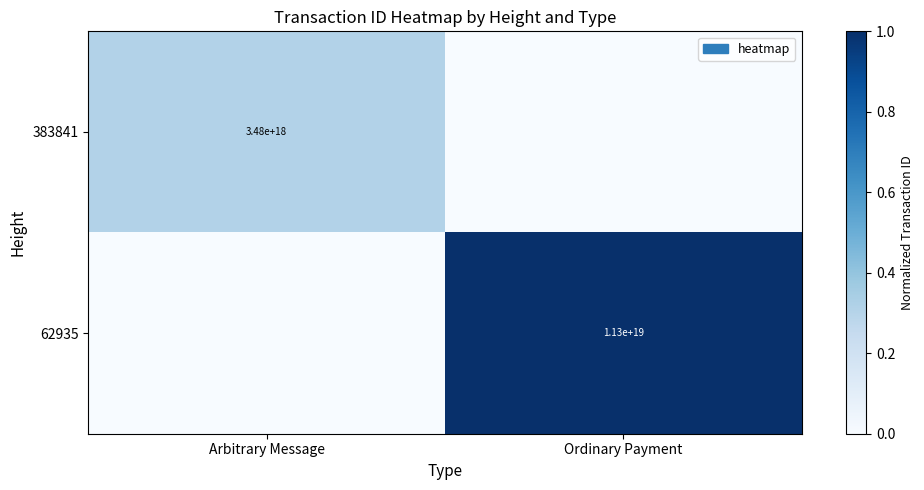

The 62935 series shows 11300000000000000000 at Ordinary Payment. True or false?

True